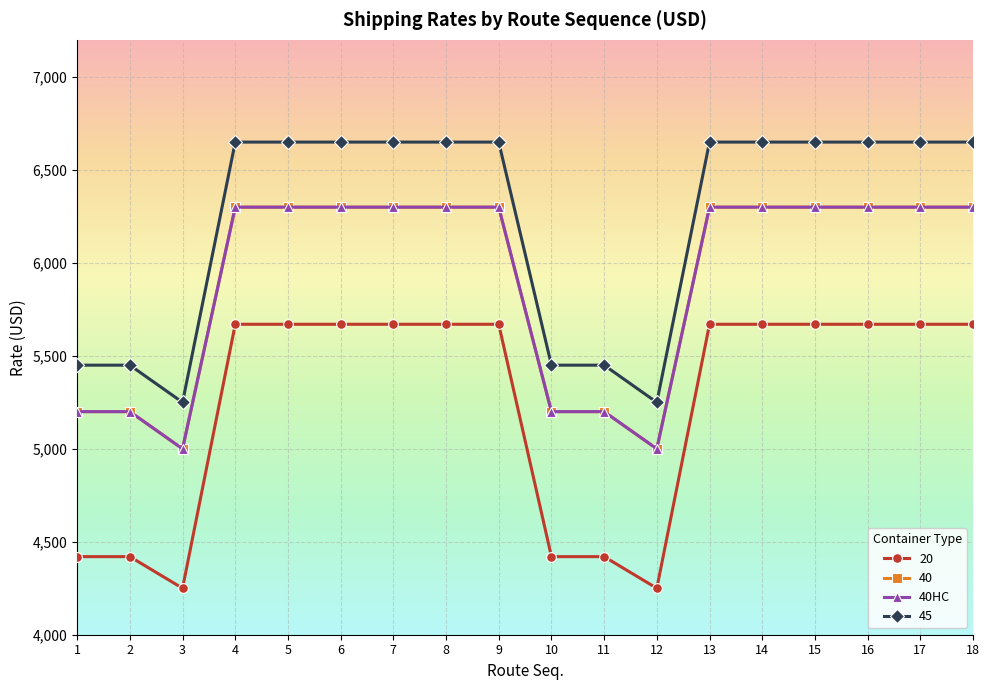

True or false: 40 and 20 cross at least once.

False